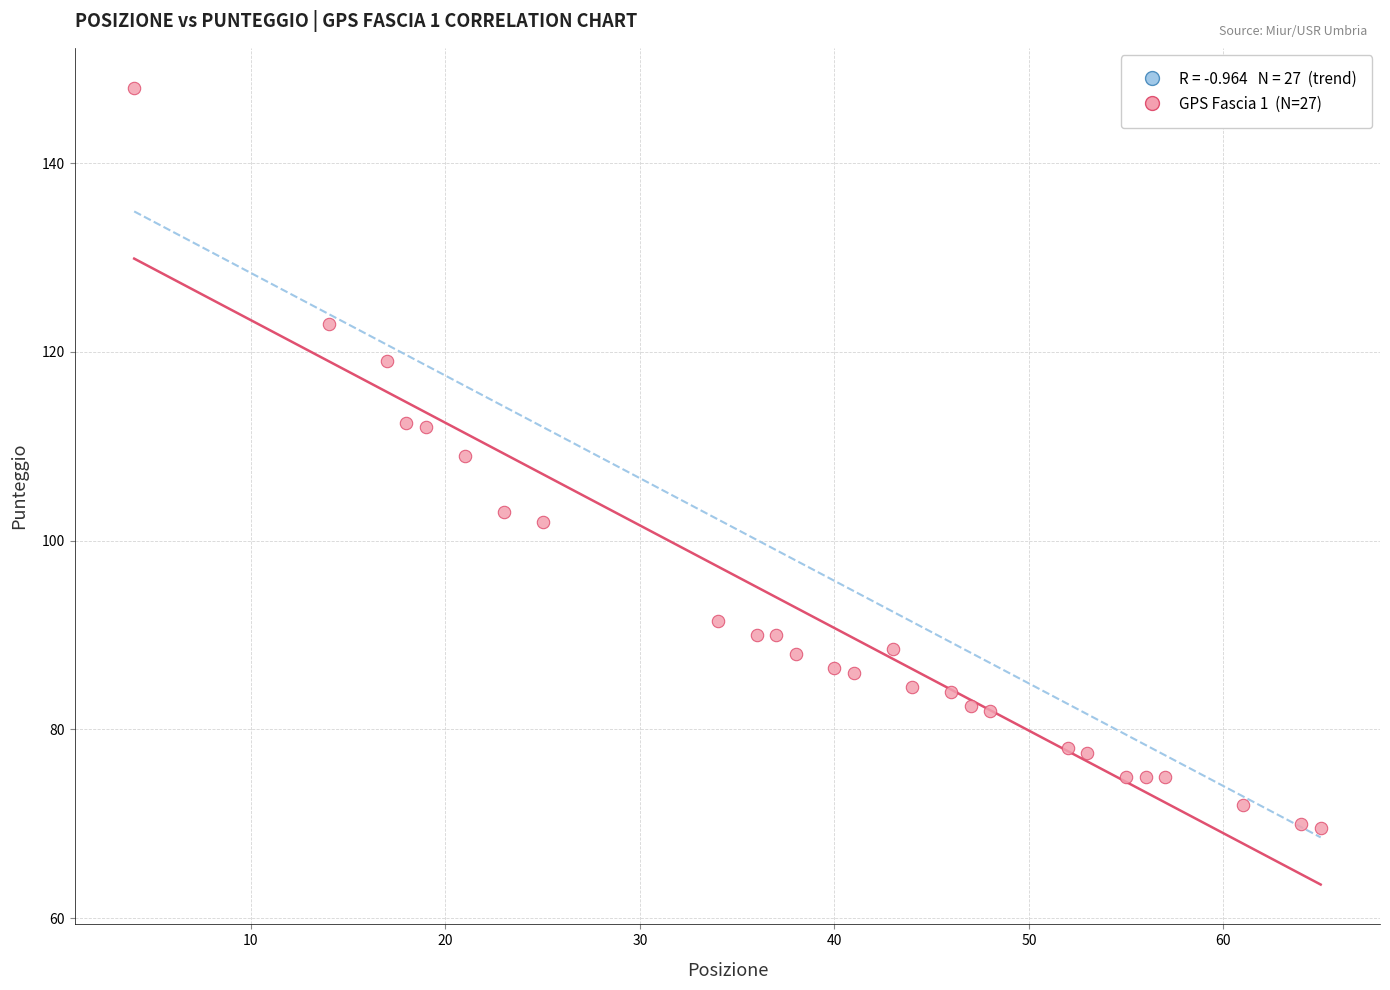

What is the range of X values (max minus min)?

61.0